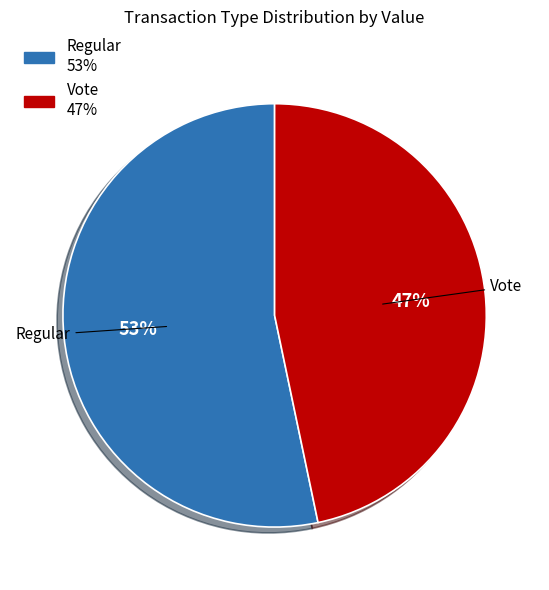

How many segments does this pie chart have?

2